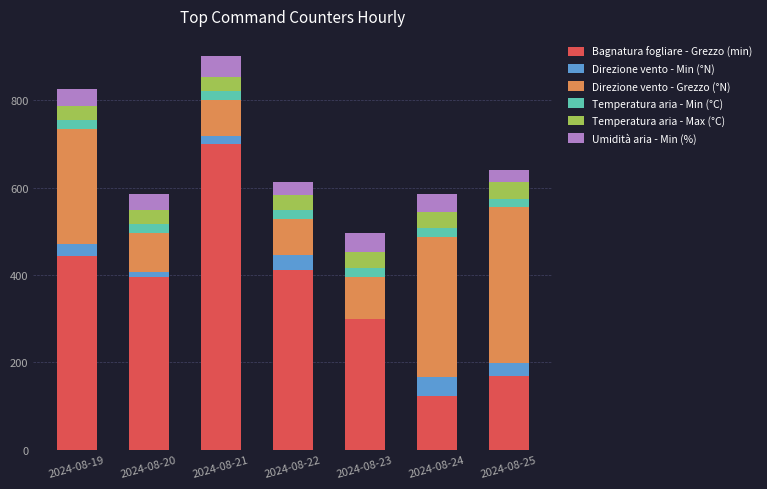

How many categories are shown in the chart?

7